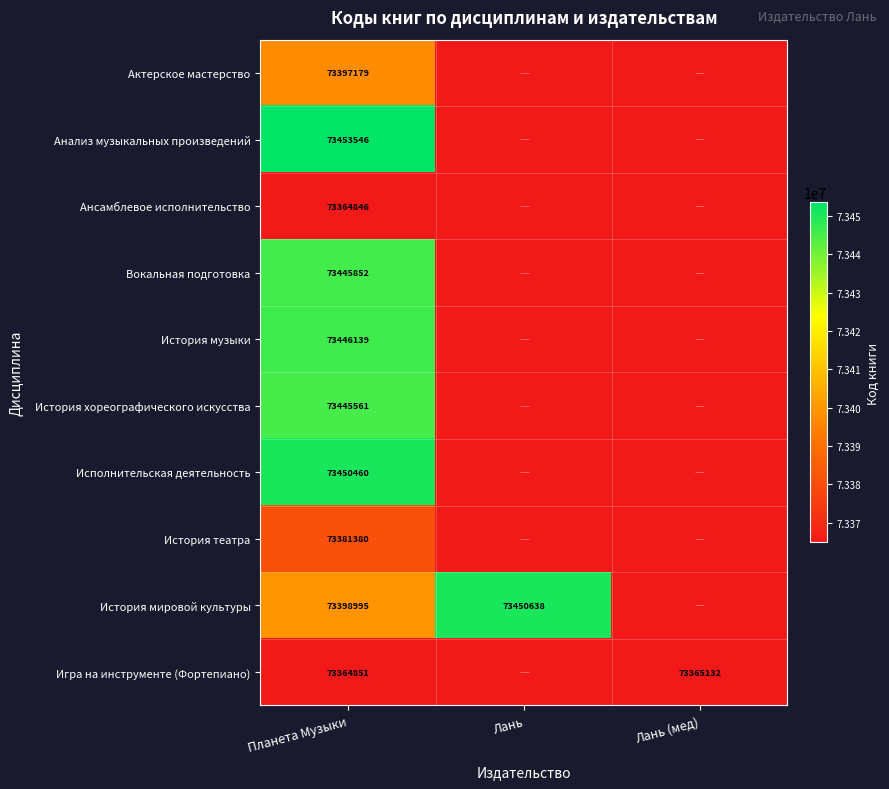

What is the total value across all series at Лань?

73450638